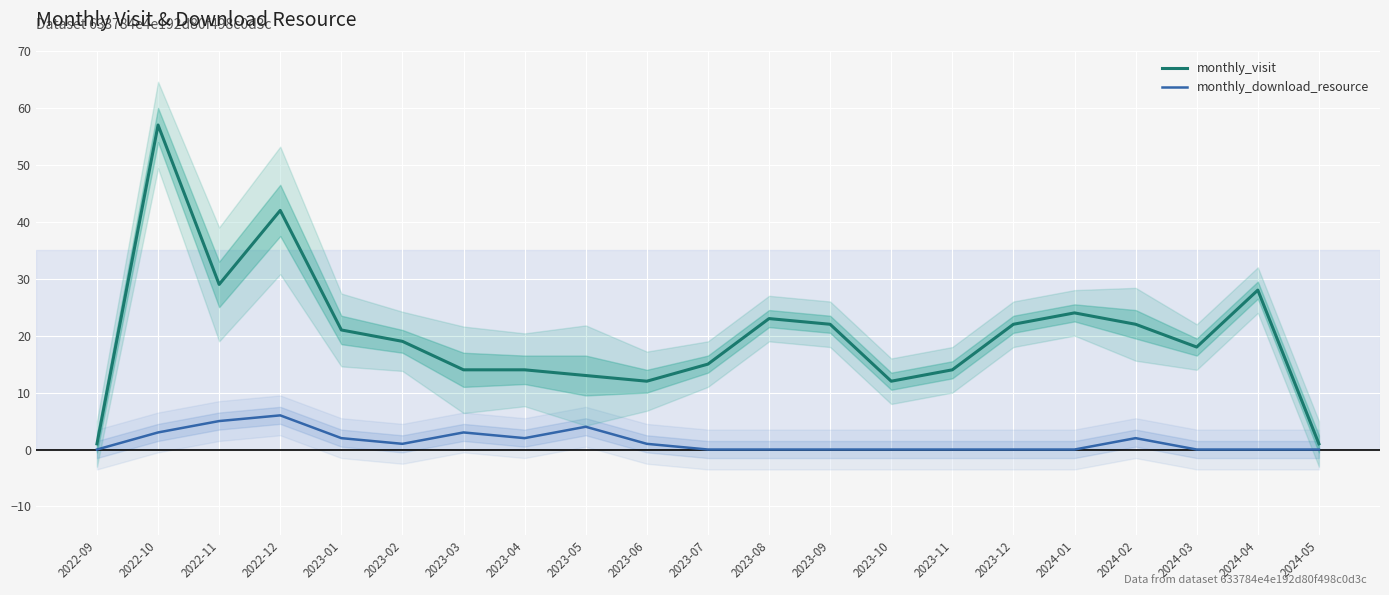

Between 2023-07 and 2024-03, which series saw the biggest shift?

monthly_visit